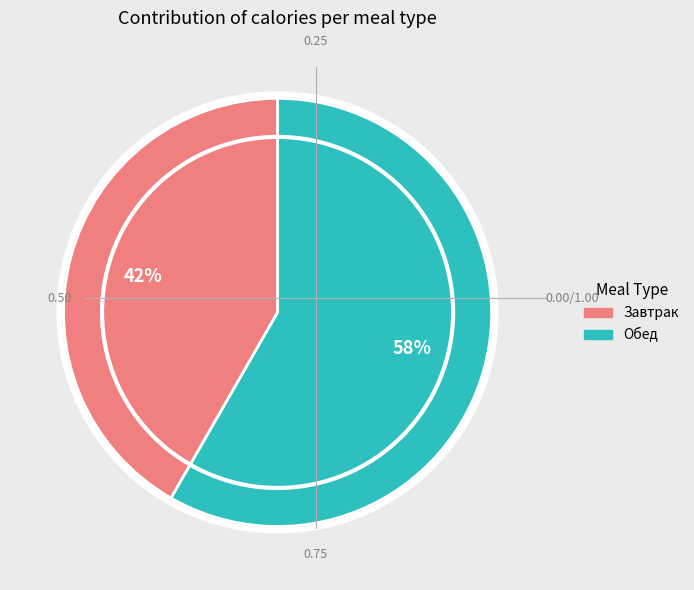

How many segments does this pie chart have?

2